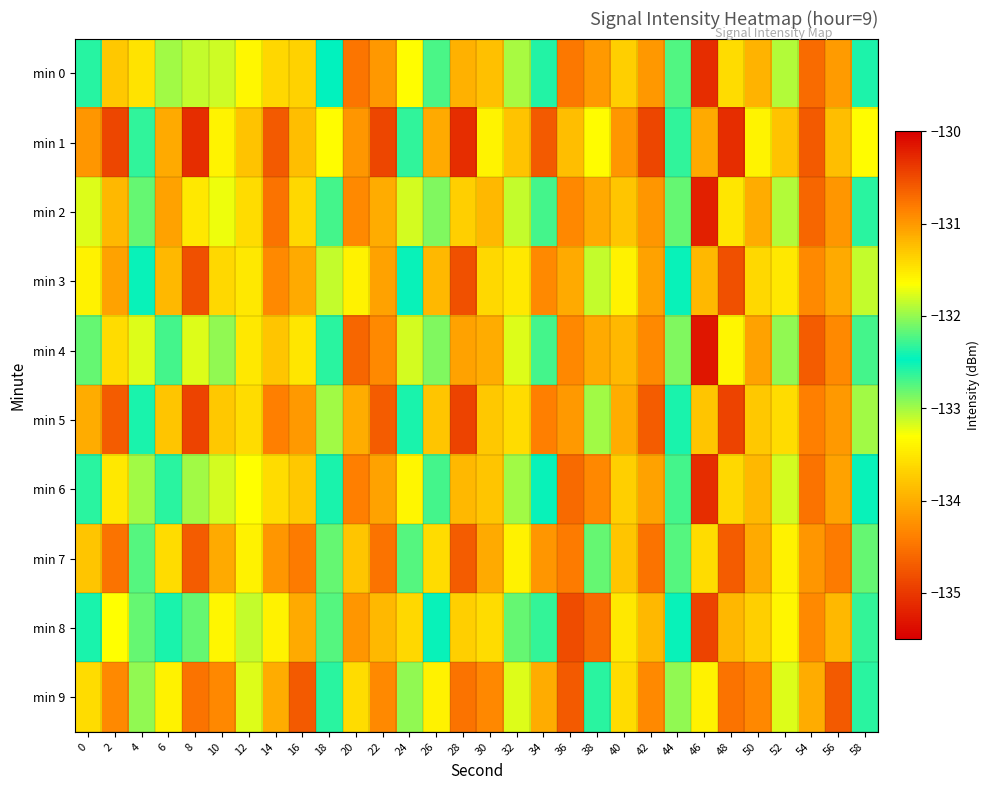

Between 10 and 34, which series saw the biggest shift?

min 1